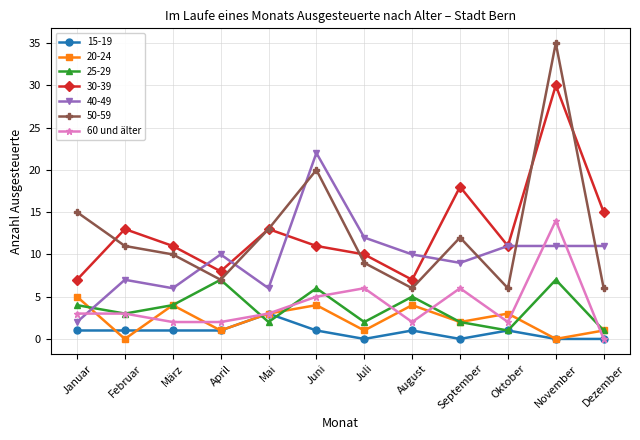

True or false: 50-59 has more than 1 points higher than both neighbors.

True